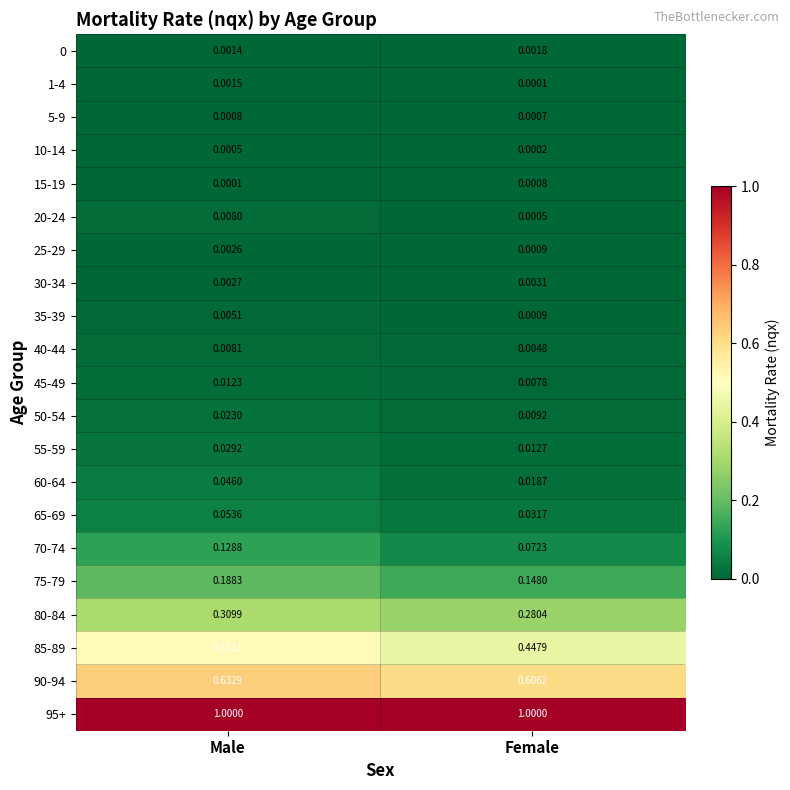

At which label is 35-39 closest to 0?

Female